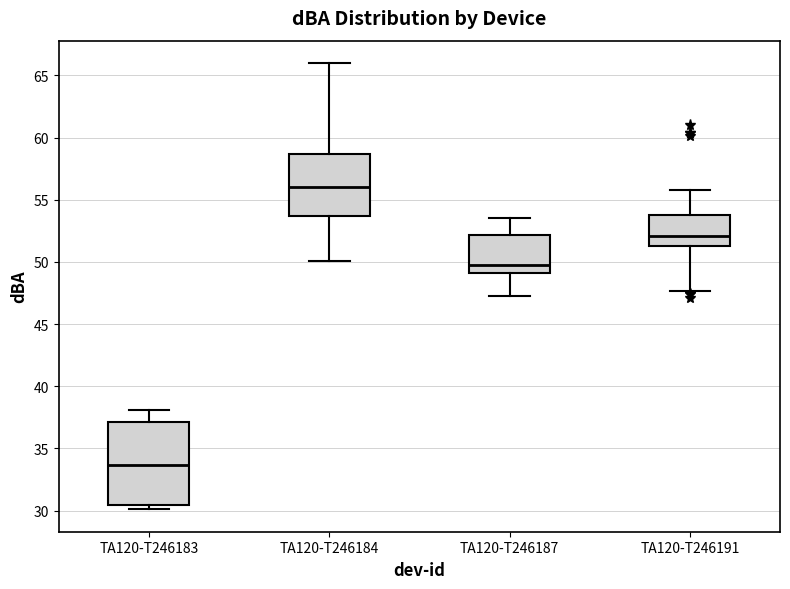

Comparing the boxes themselves (not the whiskers), which one is the tallest?

TA120-T246183